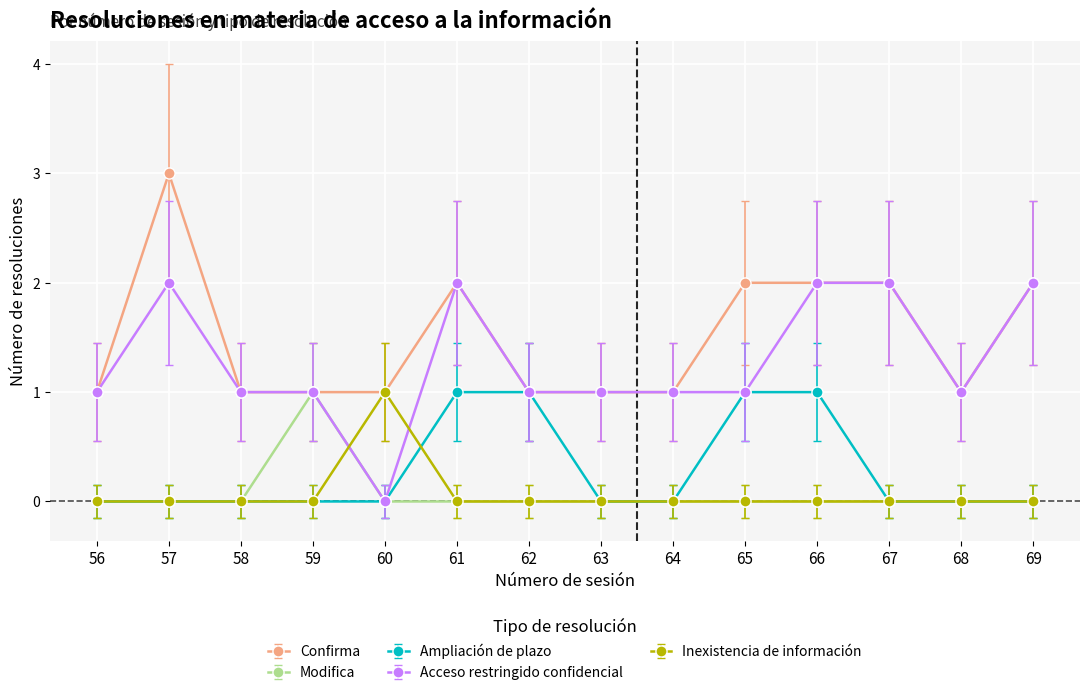

At which category is the sum across all series the highest?

57